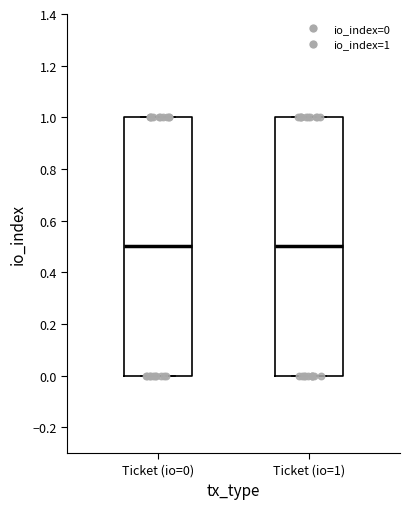

Where does the median line of the box for Ticket (io=0) sit on the y-axis? The values are not printed on the chart, so give them approximately, as read against the axis.

0.5